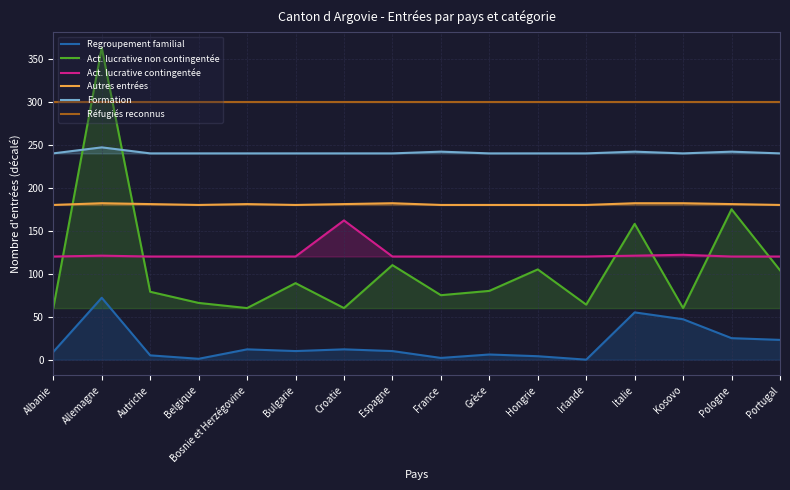

What are all the series names shown in the legend?

Regroupement familial, Act. lucrative non contingentée, Act. lucrative contingentée, Autres entrées, Formation, Réfugiés reconnus